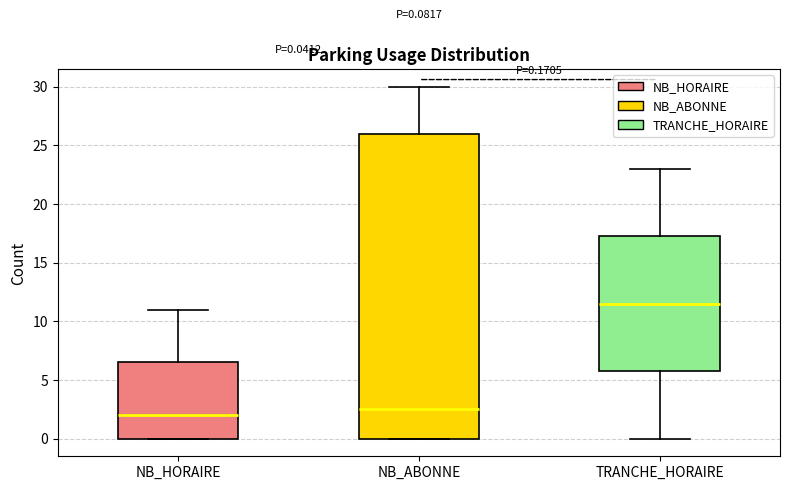

Which box's median line is the lowest?

NB_HORAIRE